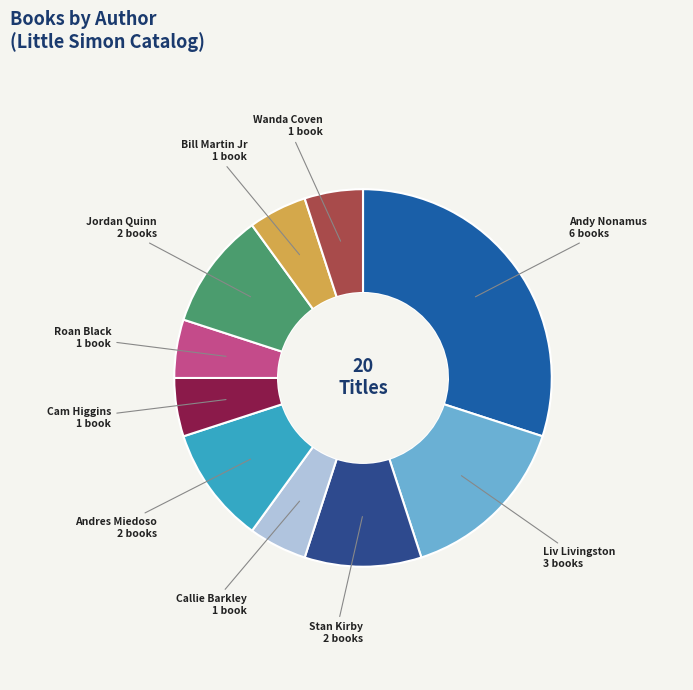

What is the largest slice in the pie chart?

Andy Nonamus